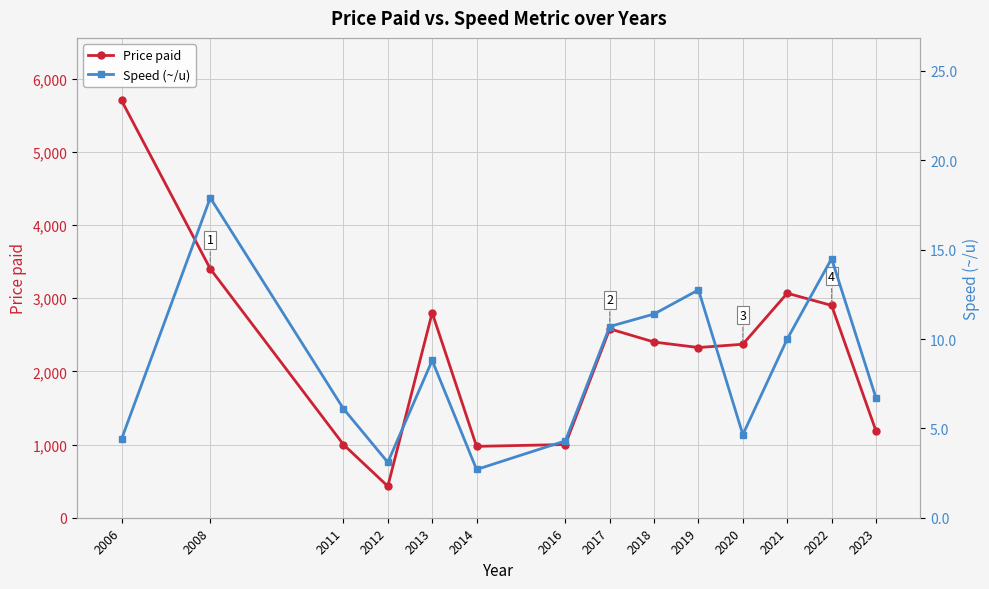

True or false: Speed (~/u) and Price paid intersect in this chart.

False